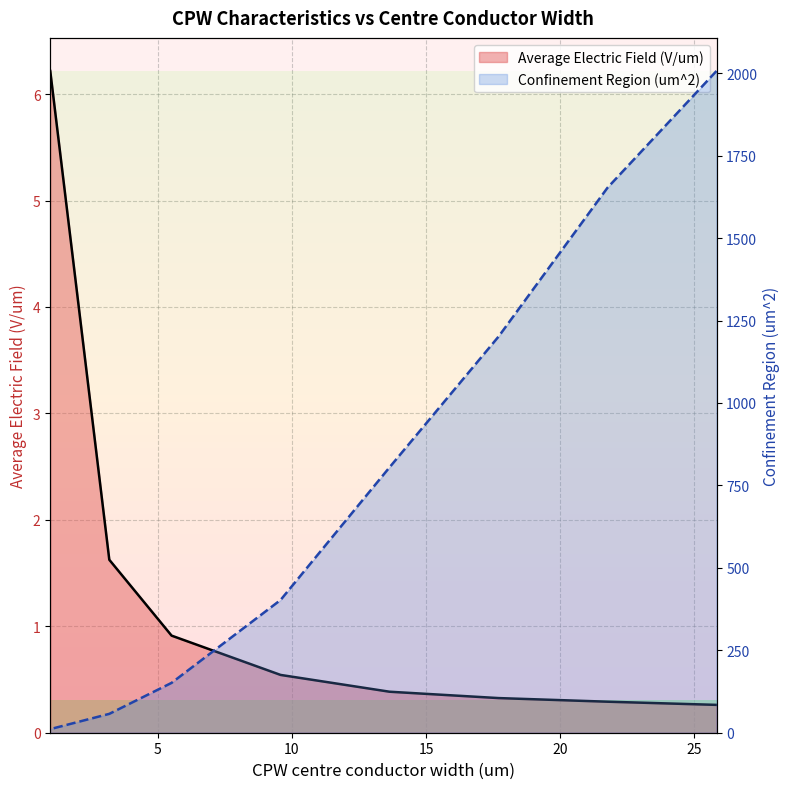

Which category has the highest value in the Confinement Region (um^2) series?

25.82